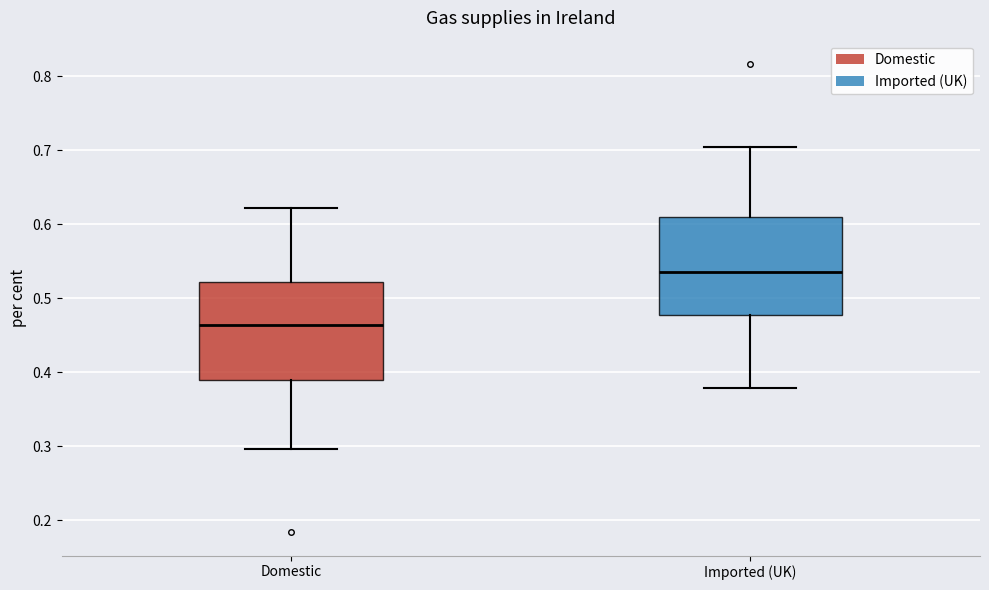

Reading left to right, read every box against the y-axis: the position of its median line, the range the box covers, and the ends of its whiskers. The values are not printed on the chart, so give them approximately, as read against the axis.

Domestic: median 0.46, box 0.39 to 0.52, whiskers 0.30 to 0.62
Imported (UK): median 0.54, box 0.48 to 0.61, whiskers 0.38 to 0.70